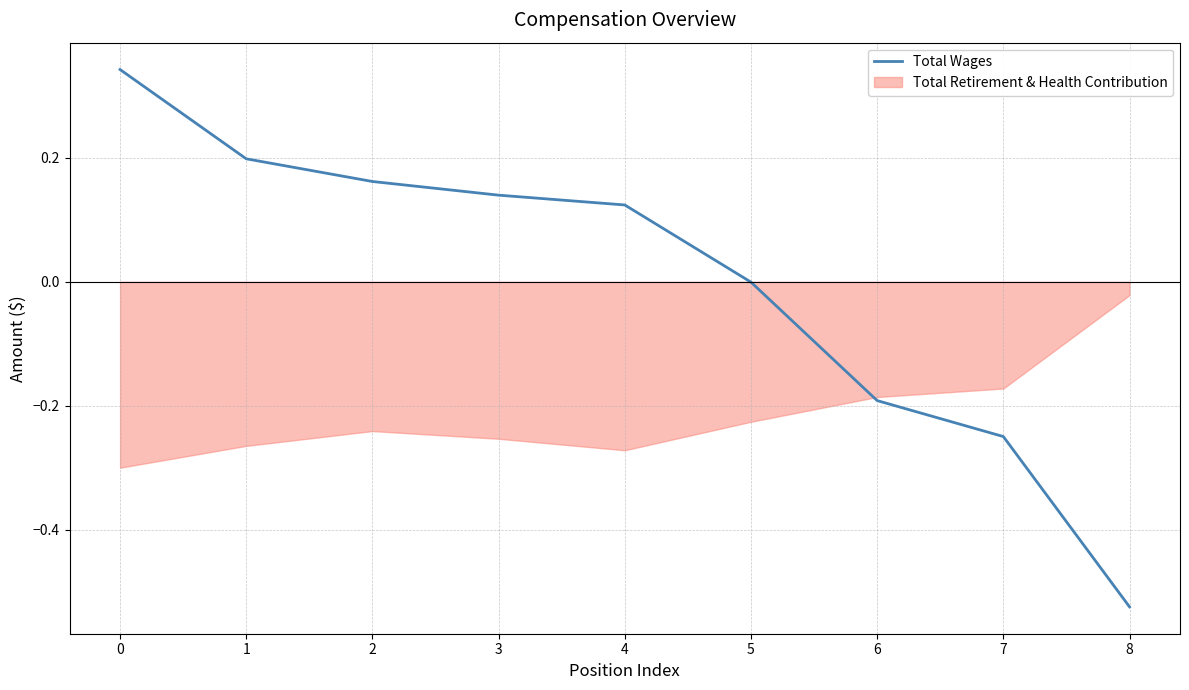

The Total Wages series shows 0.2 at 0. True or false?

False